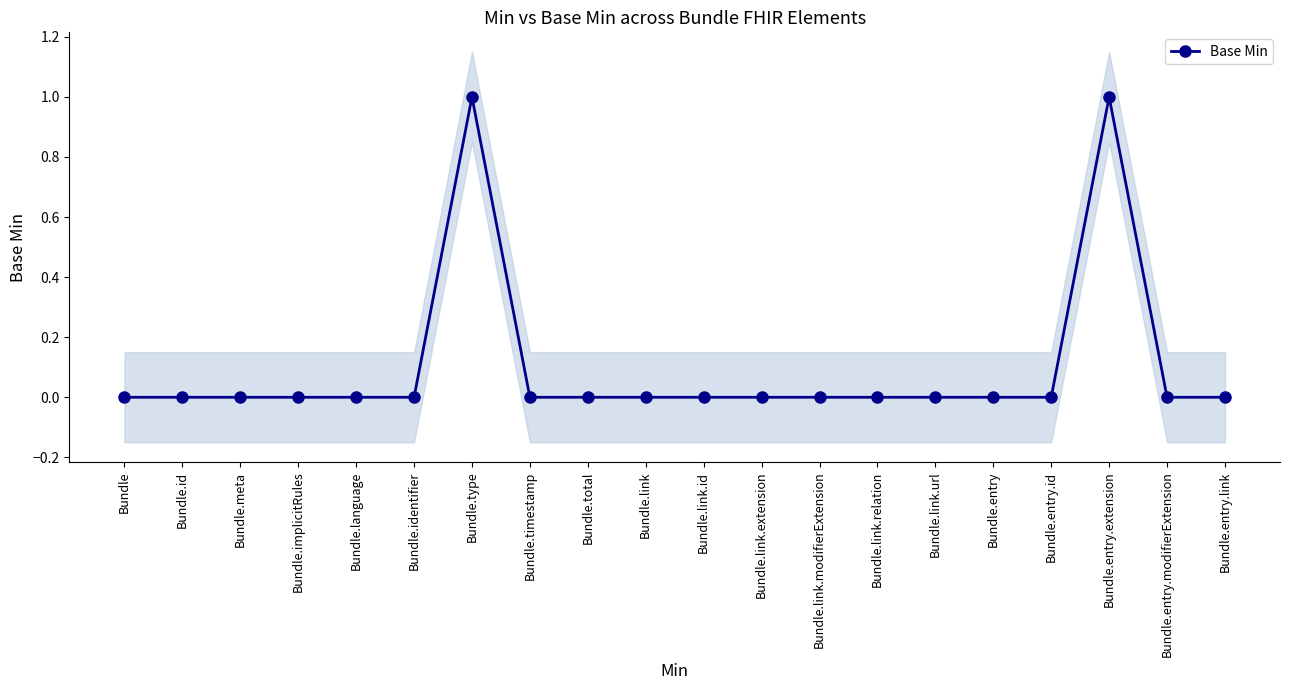

Which label corresponds to the largest value in the chart?

Bundle.type